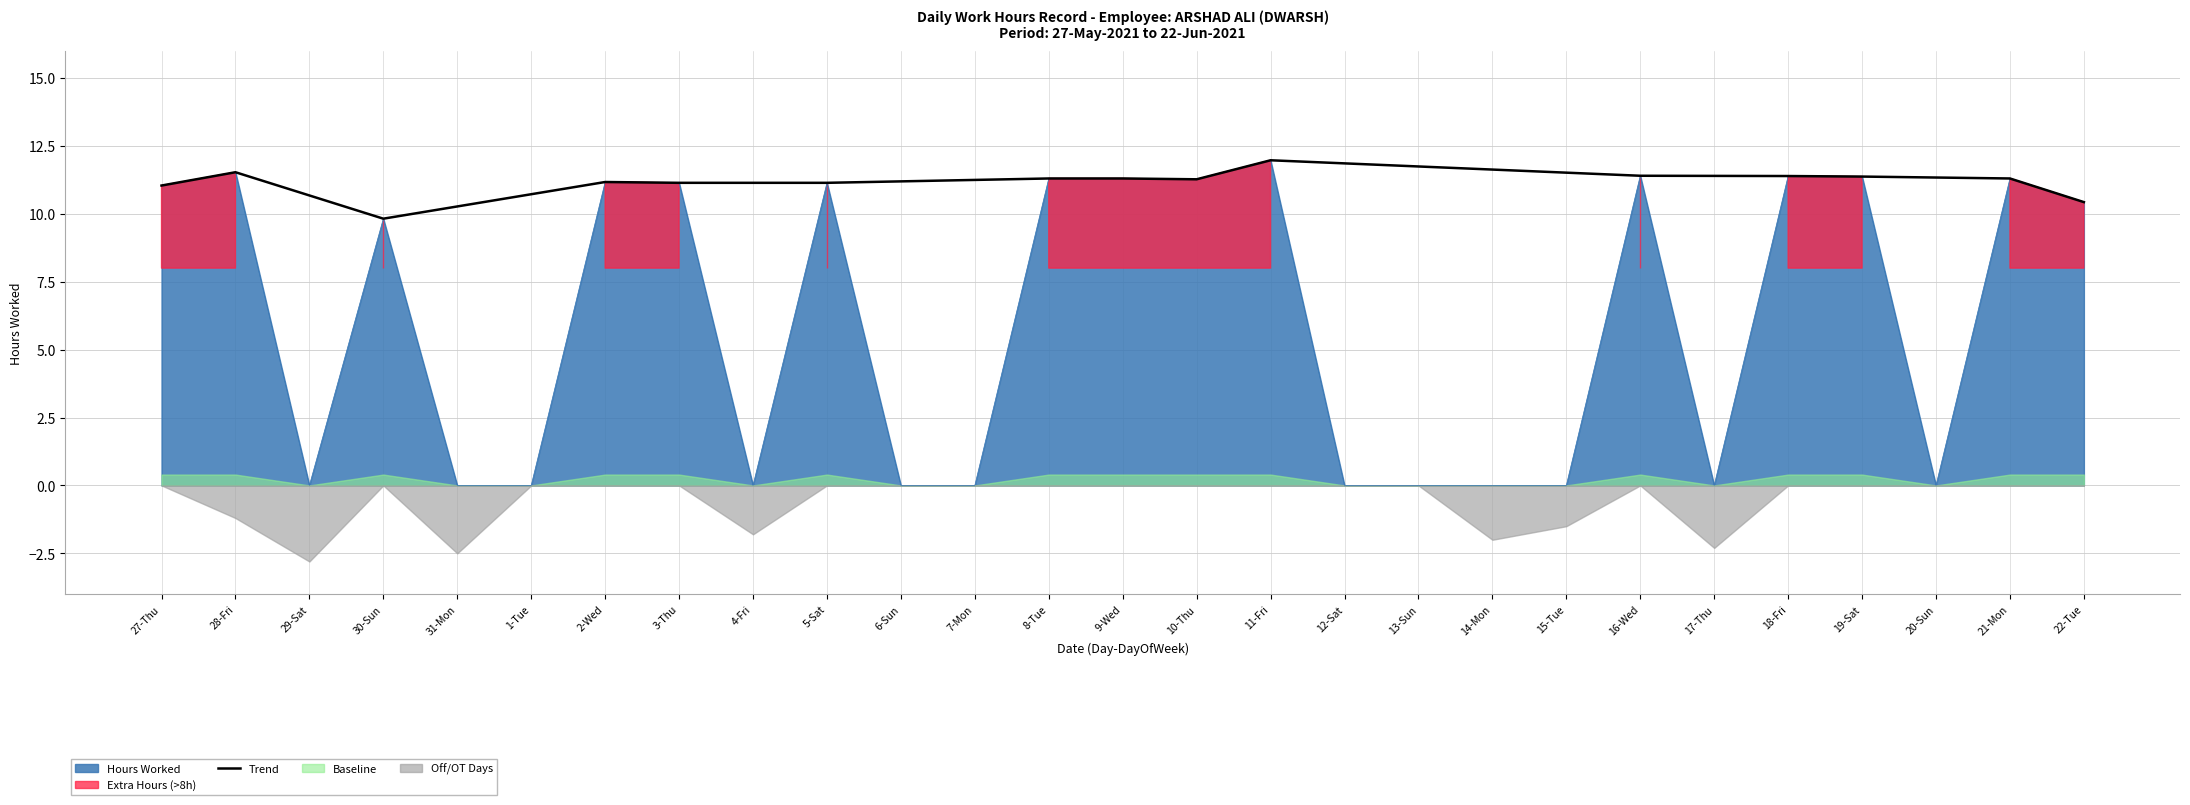

Which label corresponds to the largest value in the chart?

11-Fri